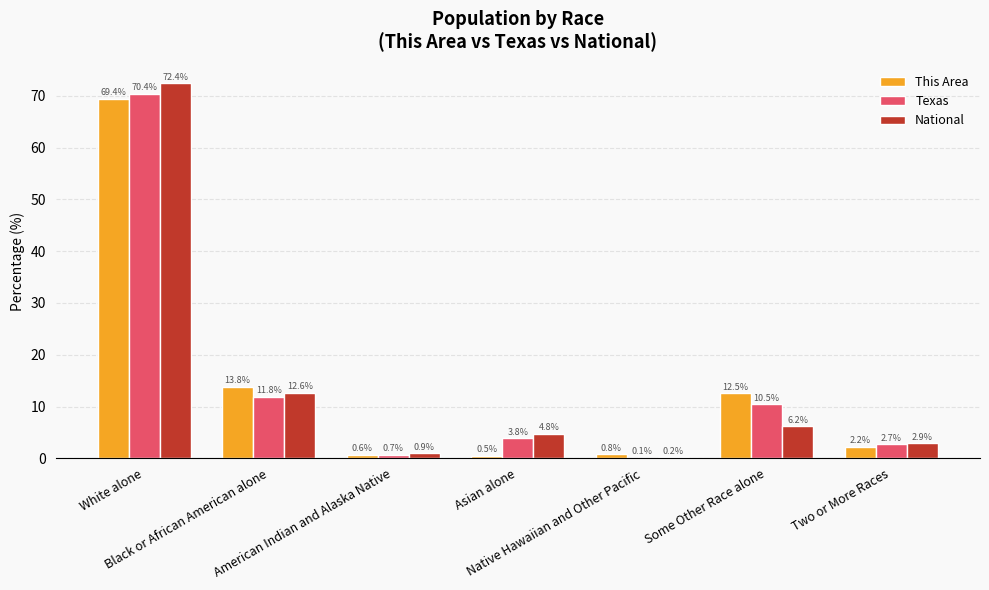

Which category has the highest value across all series?

White alone